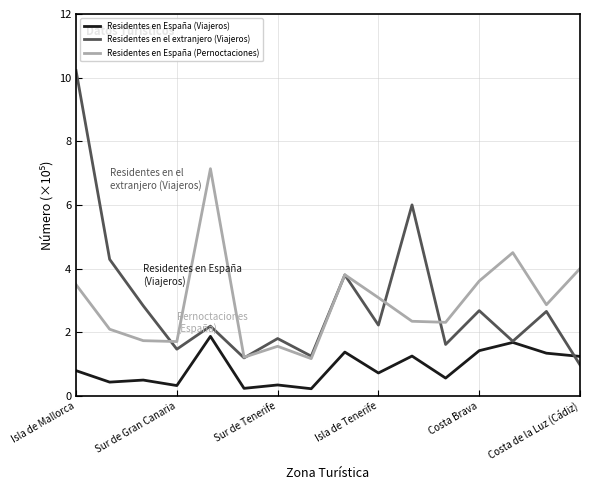

What is the greatest value displayed?

10.2